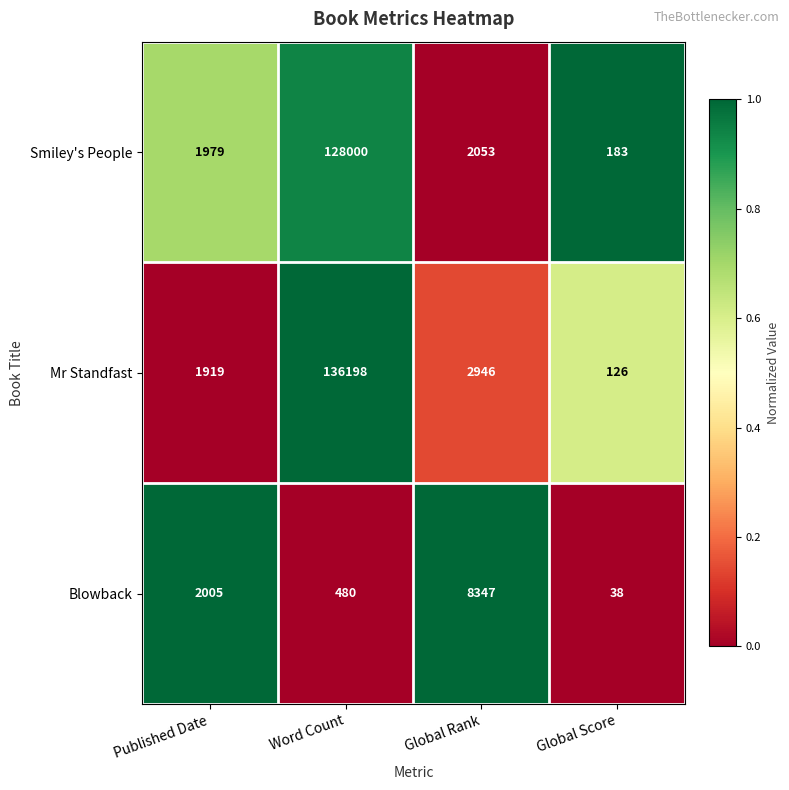

Which category has the highest value across all series?

Word Count